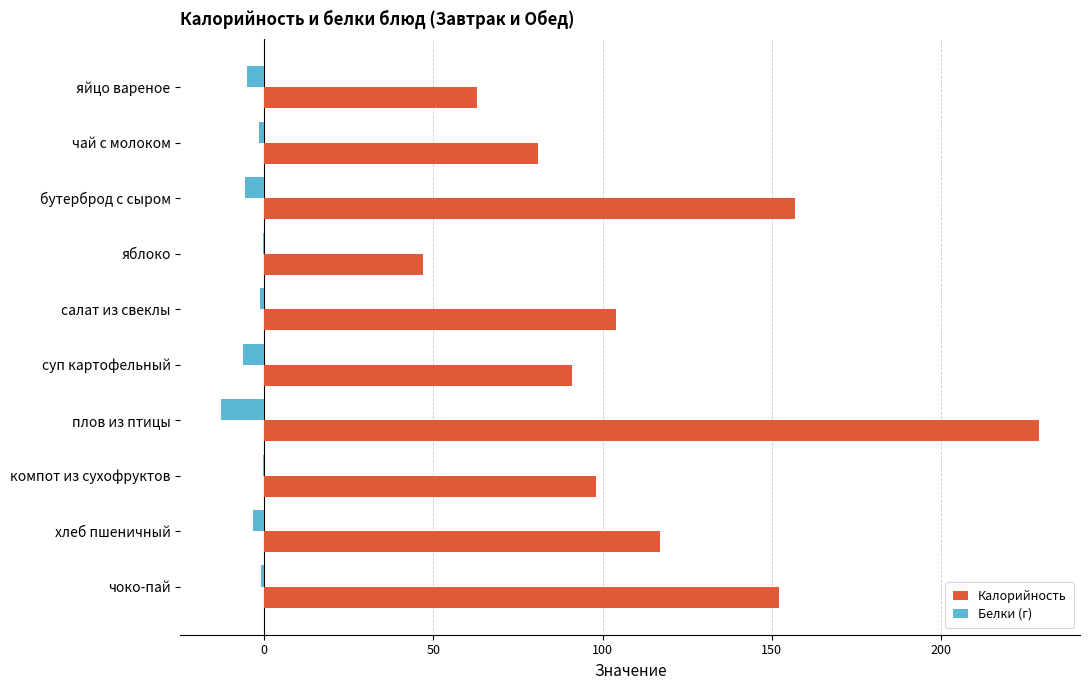

What is the sum of all Калорийность values?

1139.1